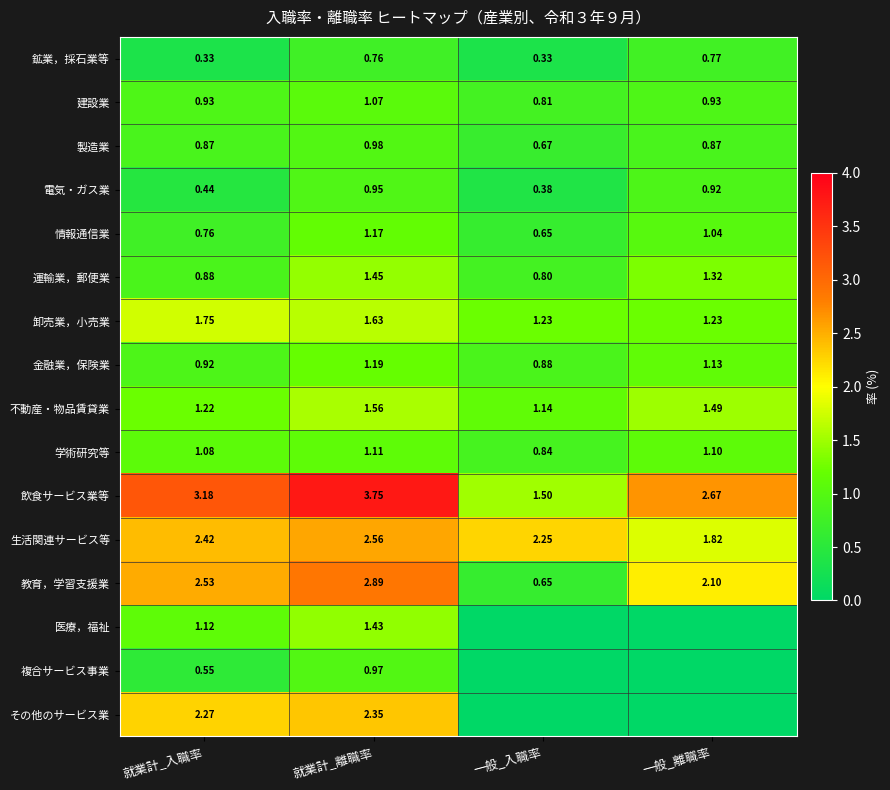

Is the value of 卸売業，小売業 at 一般_入職率 greater than the value of 金融業，保険業 at 就業計_入職率?

Yes